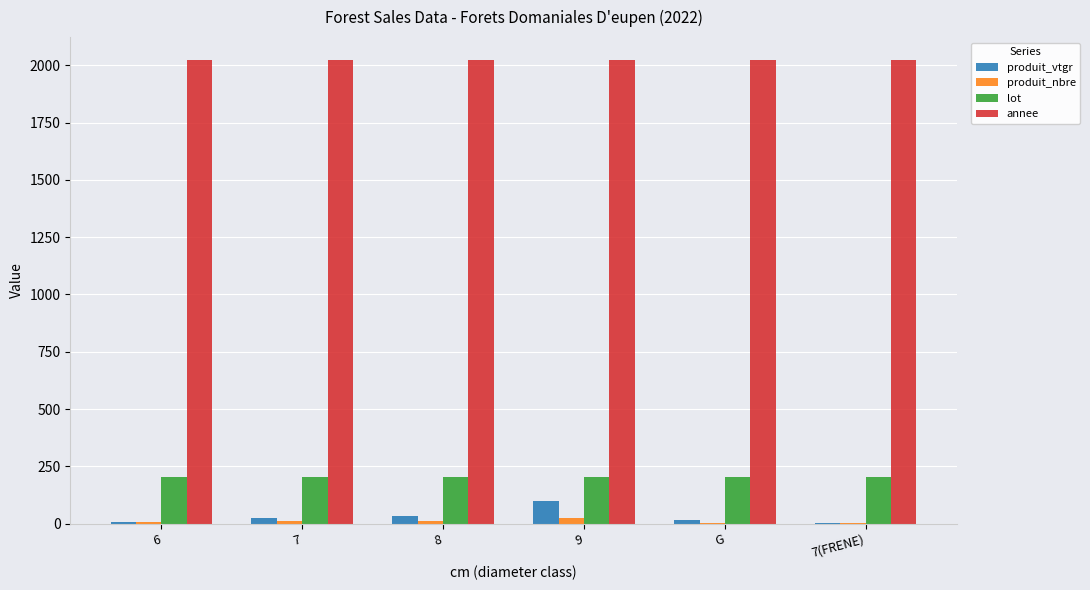

What is the sum of all produit_vtgr values?

184.1